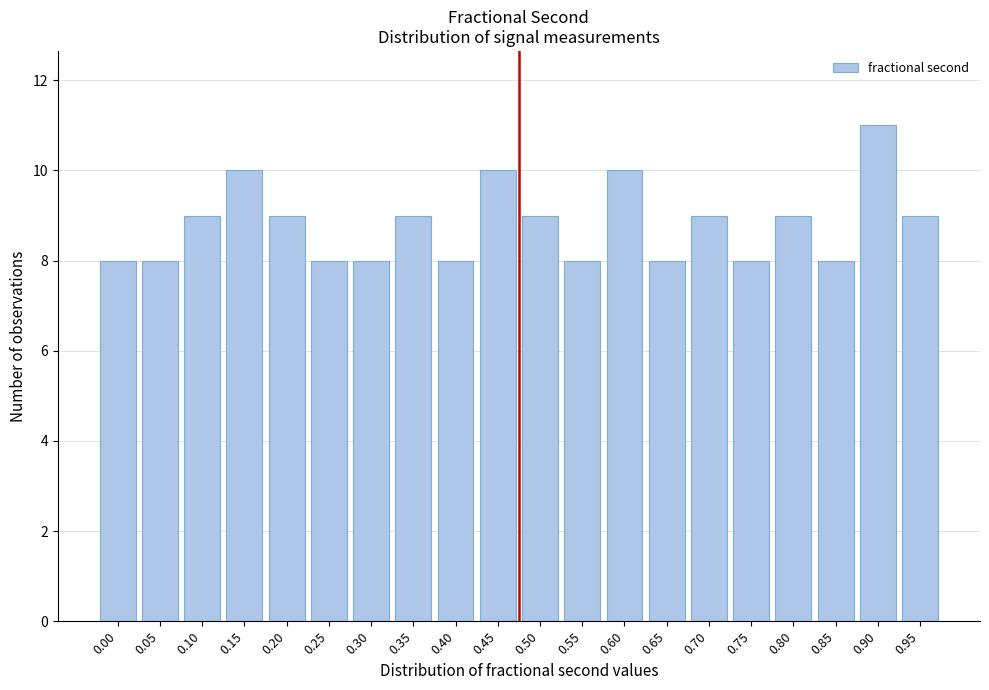

Reading left to right, extract all data points from this chart.

0.00=8	0.05=8	0.10=9	0.15=10	0.20=9	0.25=8	0.30=8	0.35=9	0.40=8	0.45=10	0.50=9	0.55=8	0.60=10	0.65=8	0.70=9	0.75=8	0.80=9	0.85=8	0.90=11	0.95=9